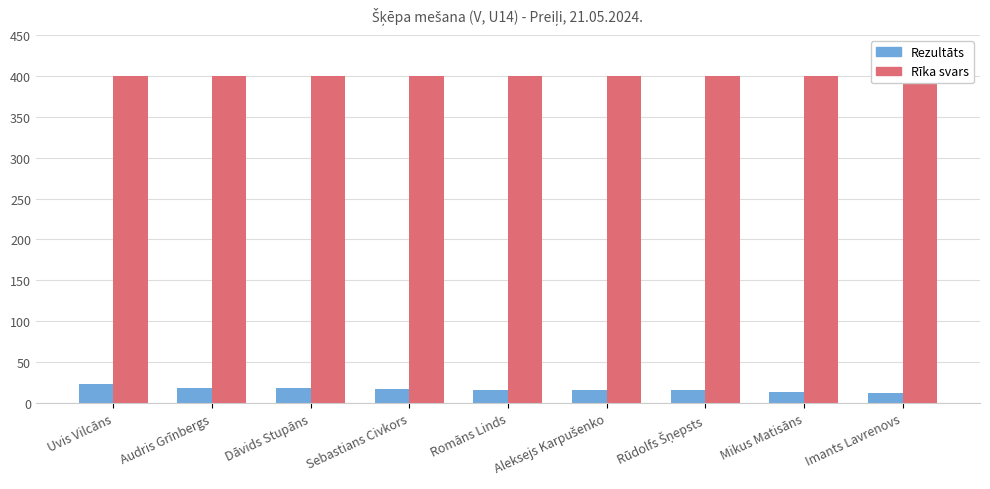

Which has a higher value, Mikus Matisāns or Uvis Vilcāns?

Uvis Vilcāns